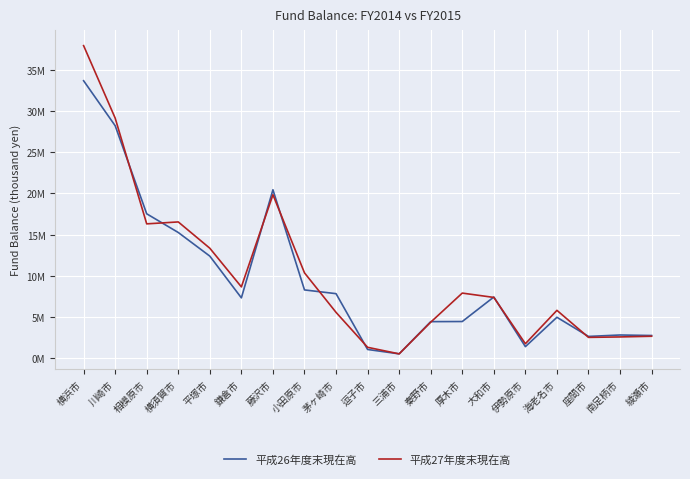

What is the difference between the 平成27年度末現在高 values at 鎌倉市 and 大和市?

1282167